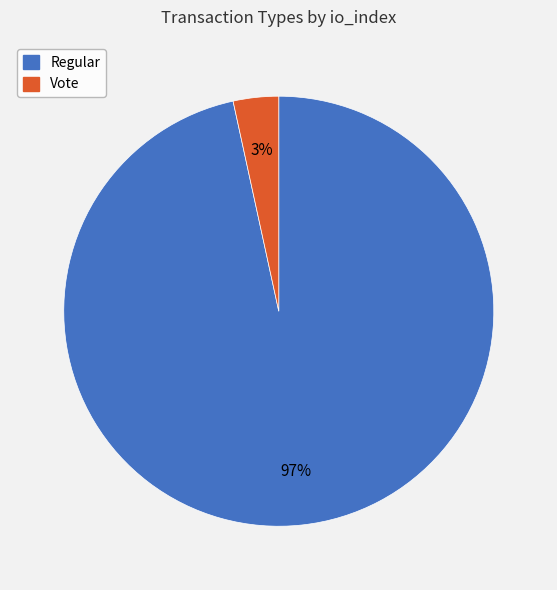

To the nearest percent, what is the average slice percentage?

50%